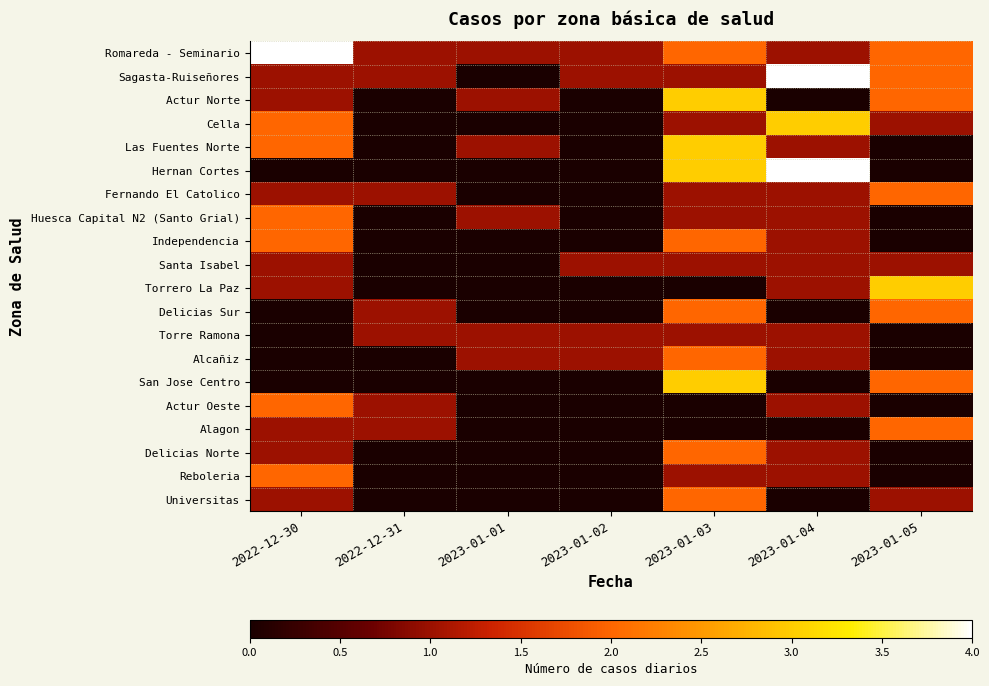

Between 2022-12-31 and 2023-01-01, which is larger?

2022-12-31